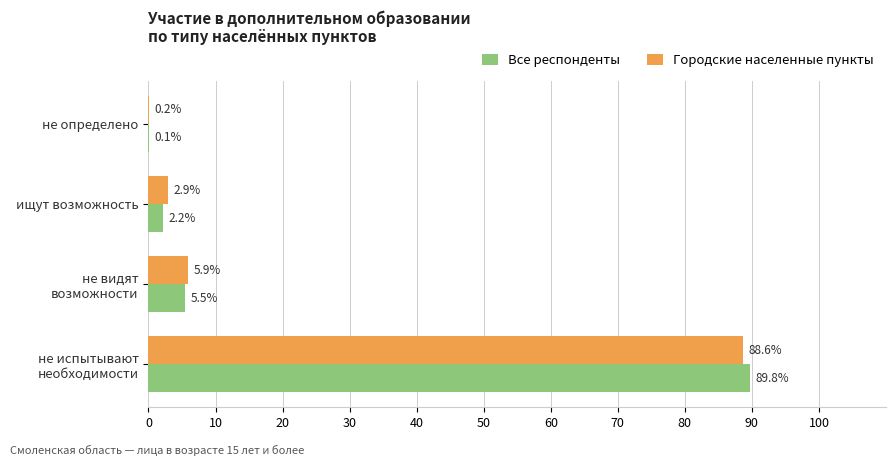

Read the Все респонденты value at ищут возможность.

2.2